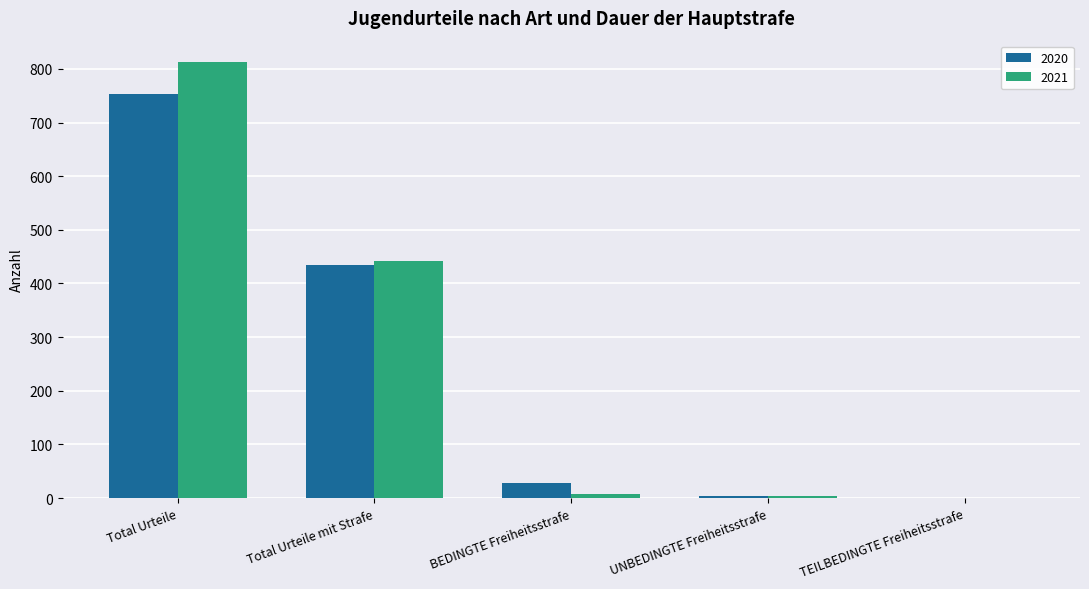

How many groups of bars are there?

5